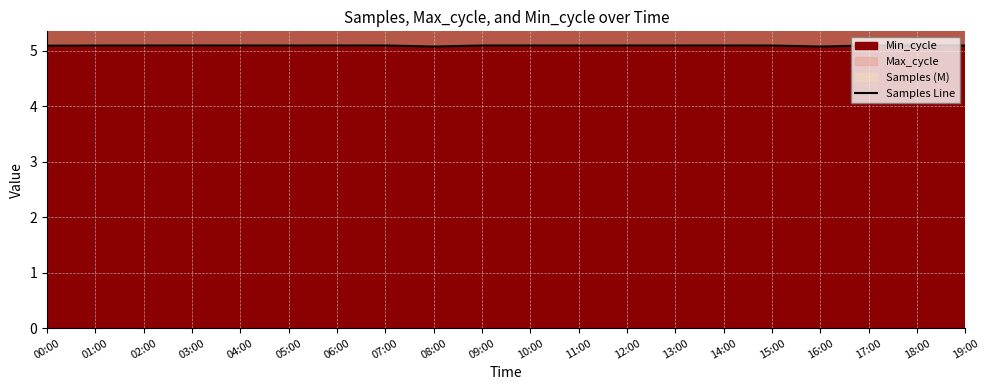

Reading left to right, transcribe all the data shown in this chart.

00:00=5.1	01:00=5.1	02:00=5.1	03:00=5.1	04:00=5.1	05:00=5.1	06:00=5.1	07:00=5.1	08:00=5.1	09:00=5.1	10:00=5.1	11:00=5.1	12:00=5.1	13:00=5.1	14:00=5.1	15:00=5.1	16:00=5.1	17:00=5.1	18:00=5.1	19:00=5.1